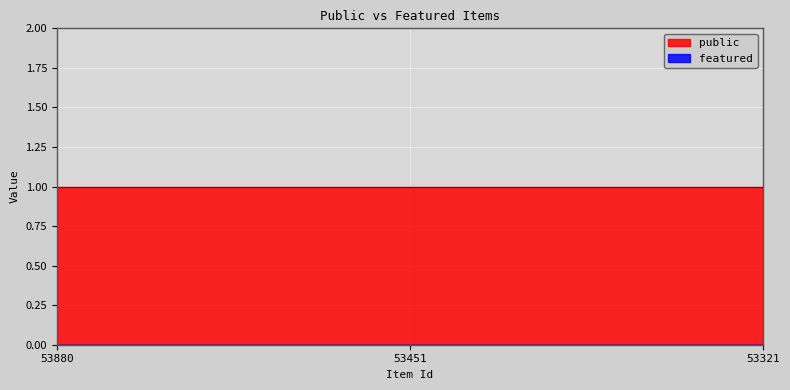

What is the spread (max minus min) of values at 53451?

1